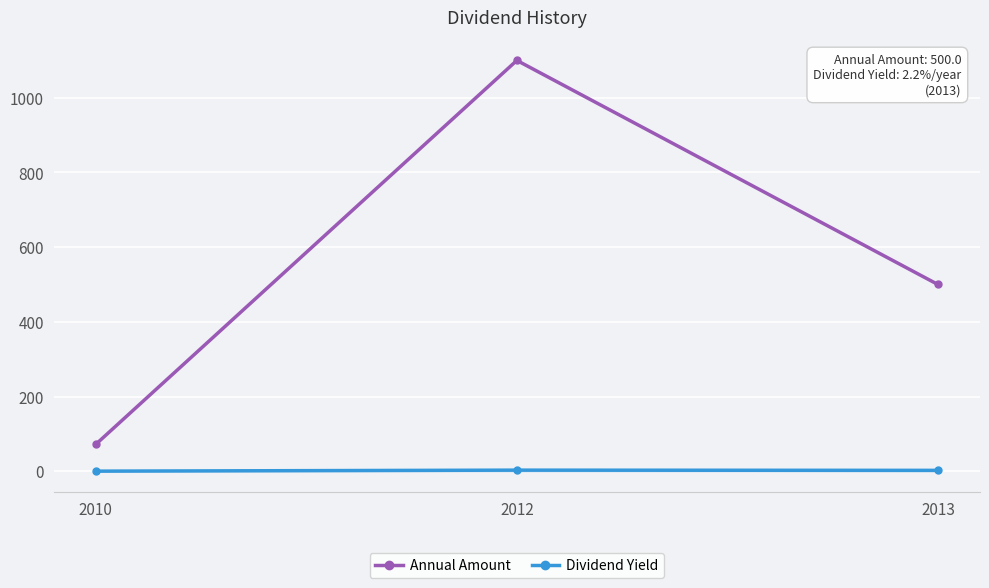

Rank the series at 2010 from lowest to highest value.

Dividend Yield, Annual Amount